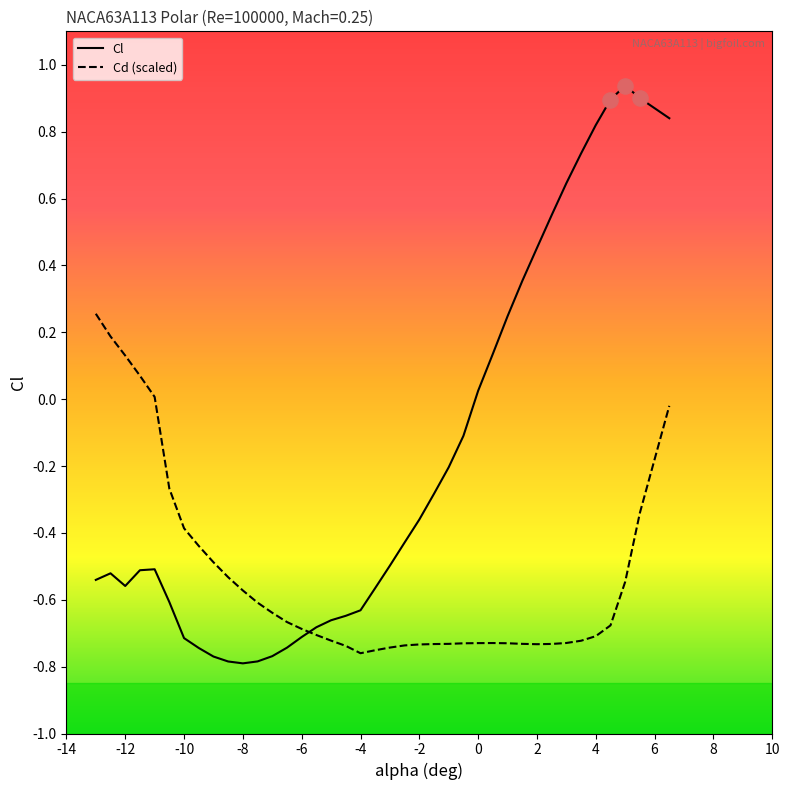

Is the value of Cd (scaled) at 21 greater than the value of Cl at 36?

No